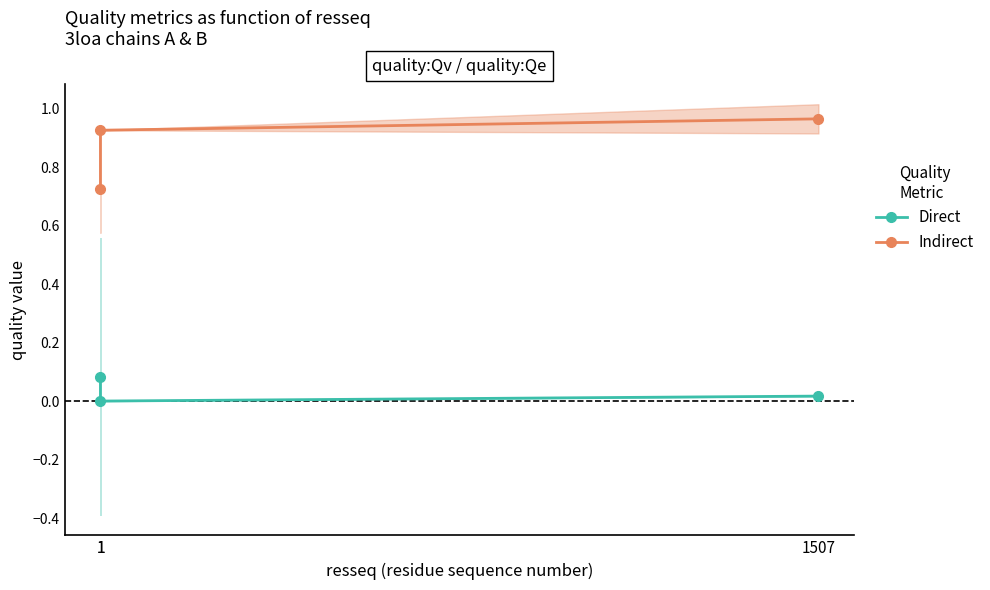

Is the value of Direct at 1 greater than the value of Indirect at 1?

No